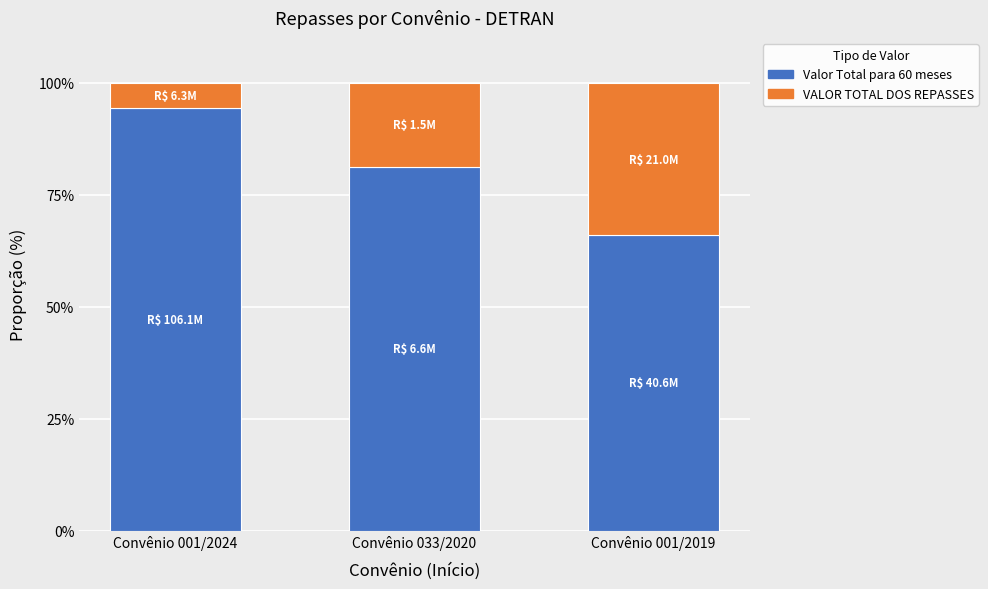

Does the chart contain stacked bars?

Yes